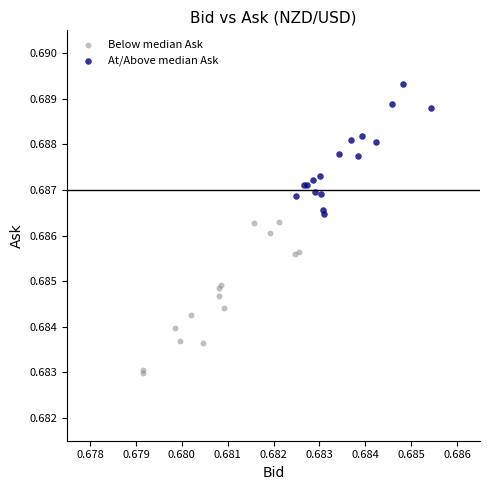

Which series has the widest spread of Y values?

Below median Ask